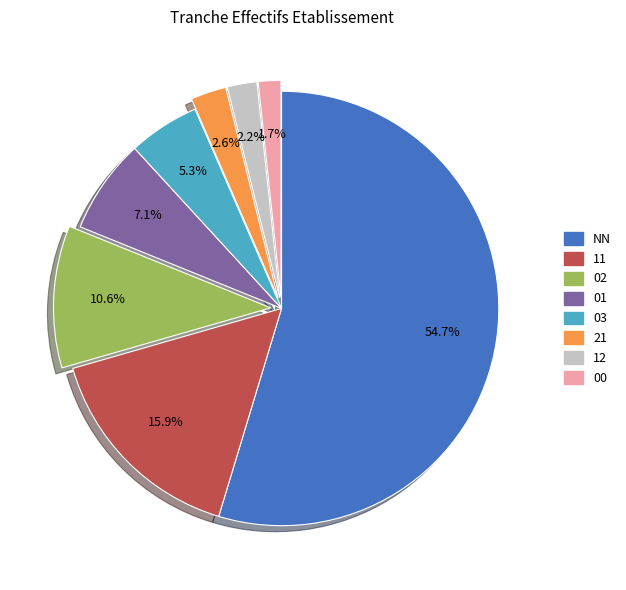

Is there a majority slice in this chart?

Yes